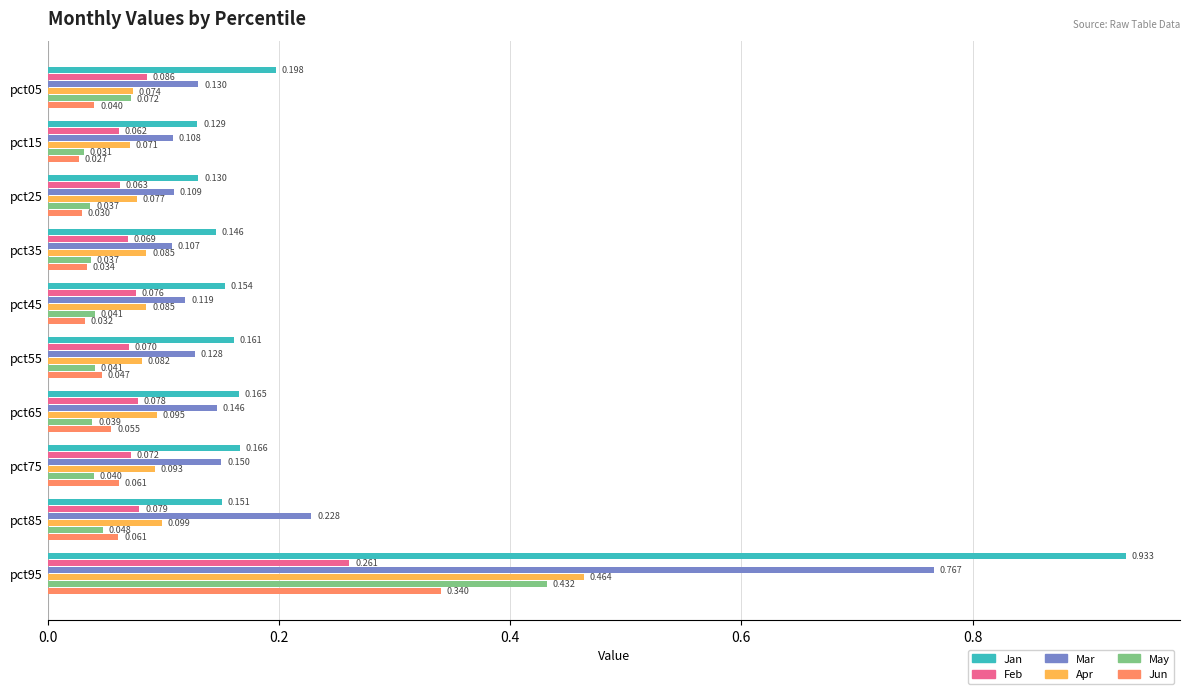

At which category is the sum across all series the highest?

pct95